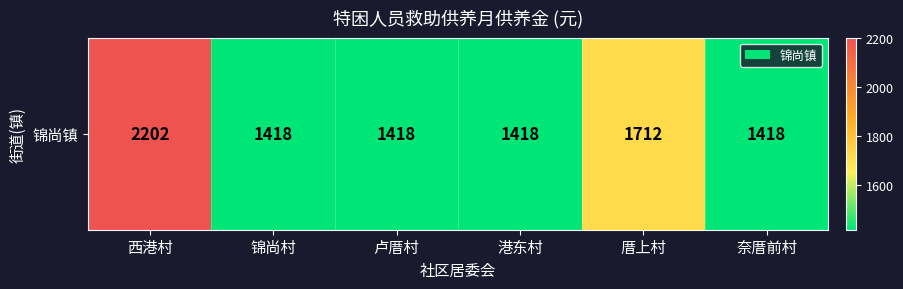

Is it true that the value at 奈厝前村 is 1418?

True